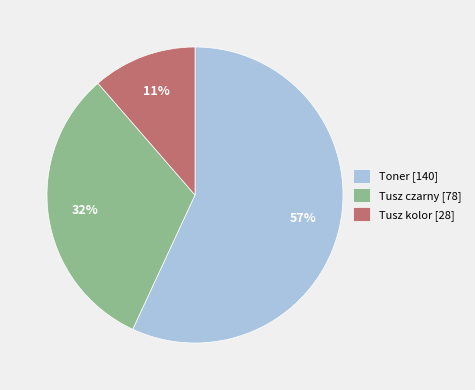

To the nearest percent, what is the combined percentage of Tusz czarny [78] and Toner [140]?

89%